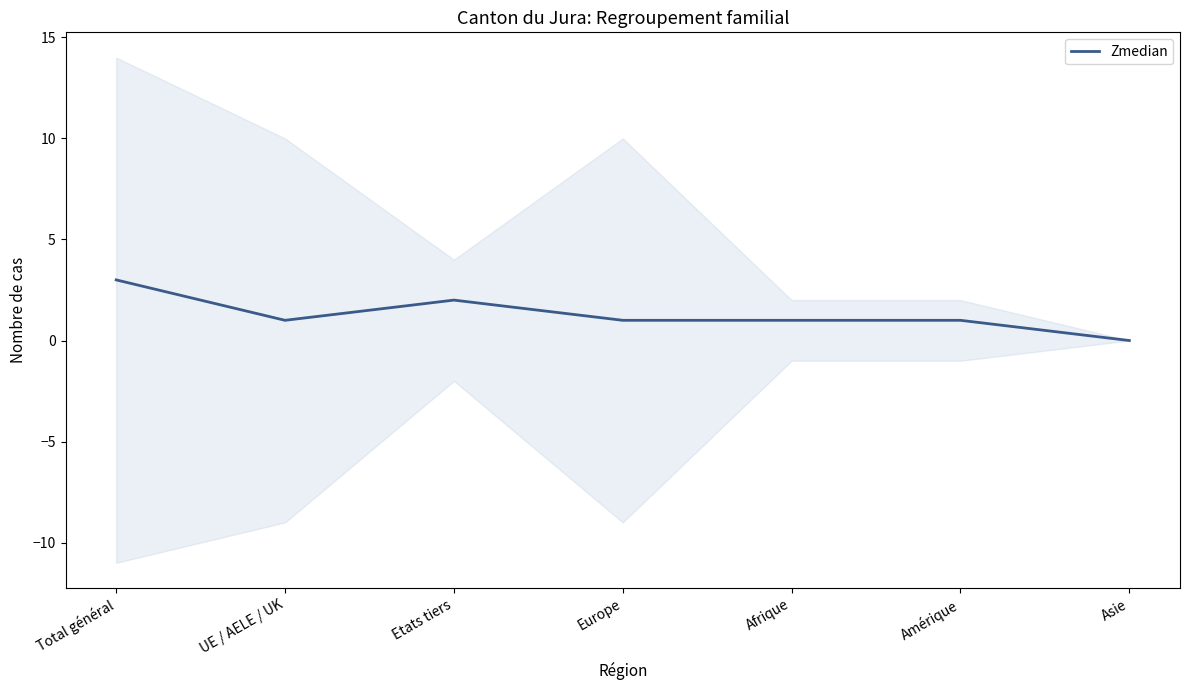

Is it true that the value at Asie is 2?

False